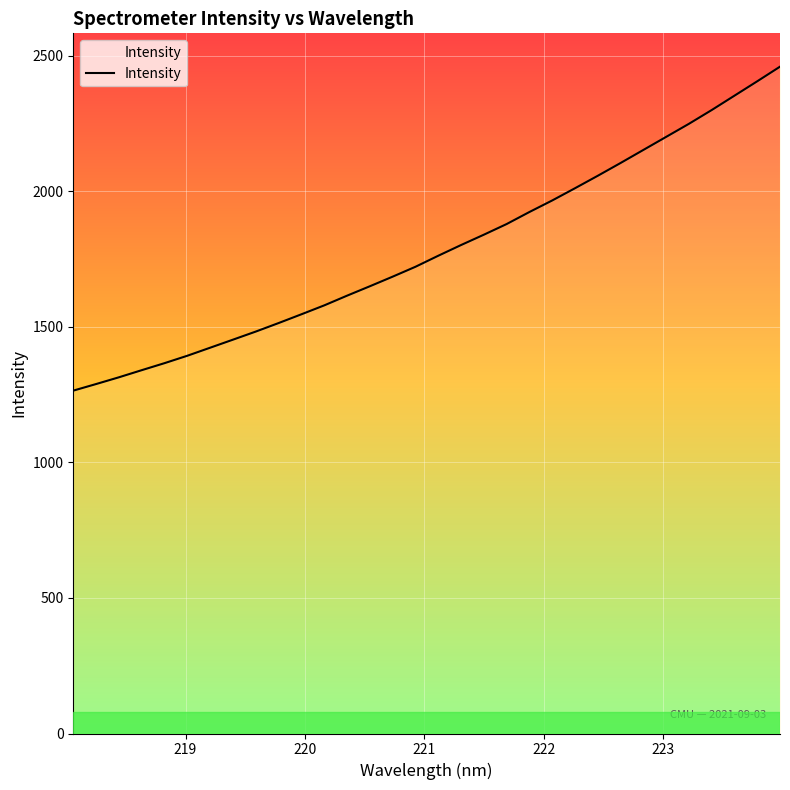

What is the greatest value displayed?

2459.9